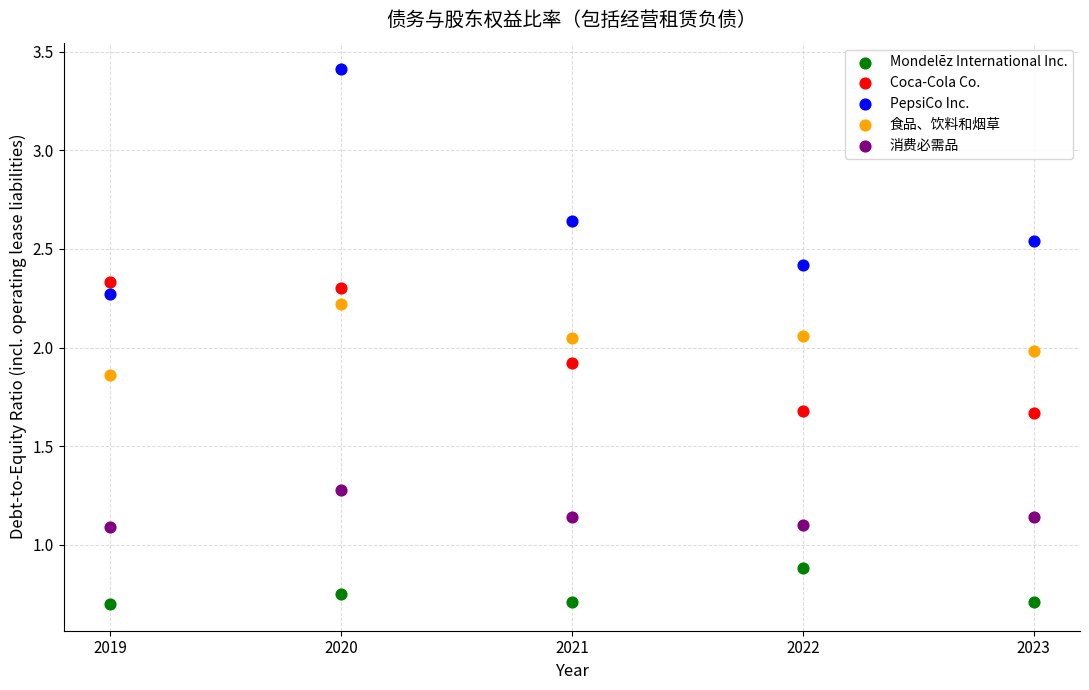

Which series reaches the minimum Y coordinate?

Mondelēz International Inc.